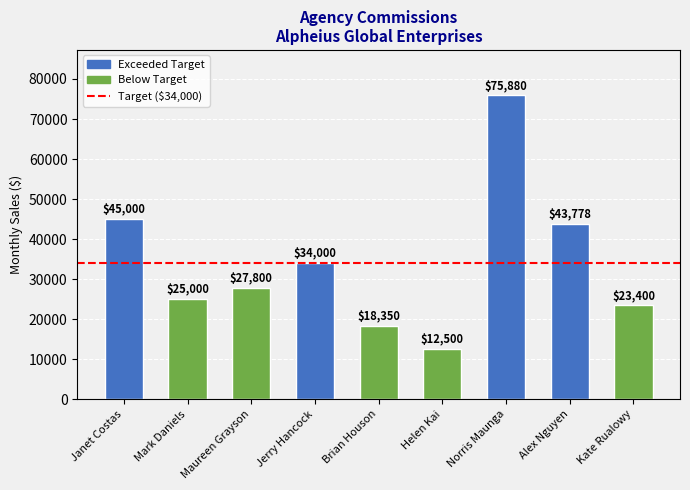

What is the minimum value shown in the chart?

12500